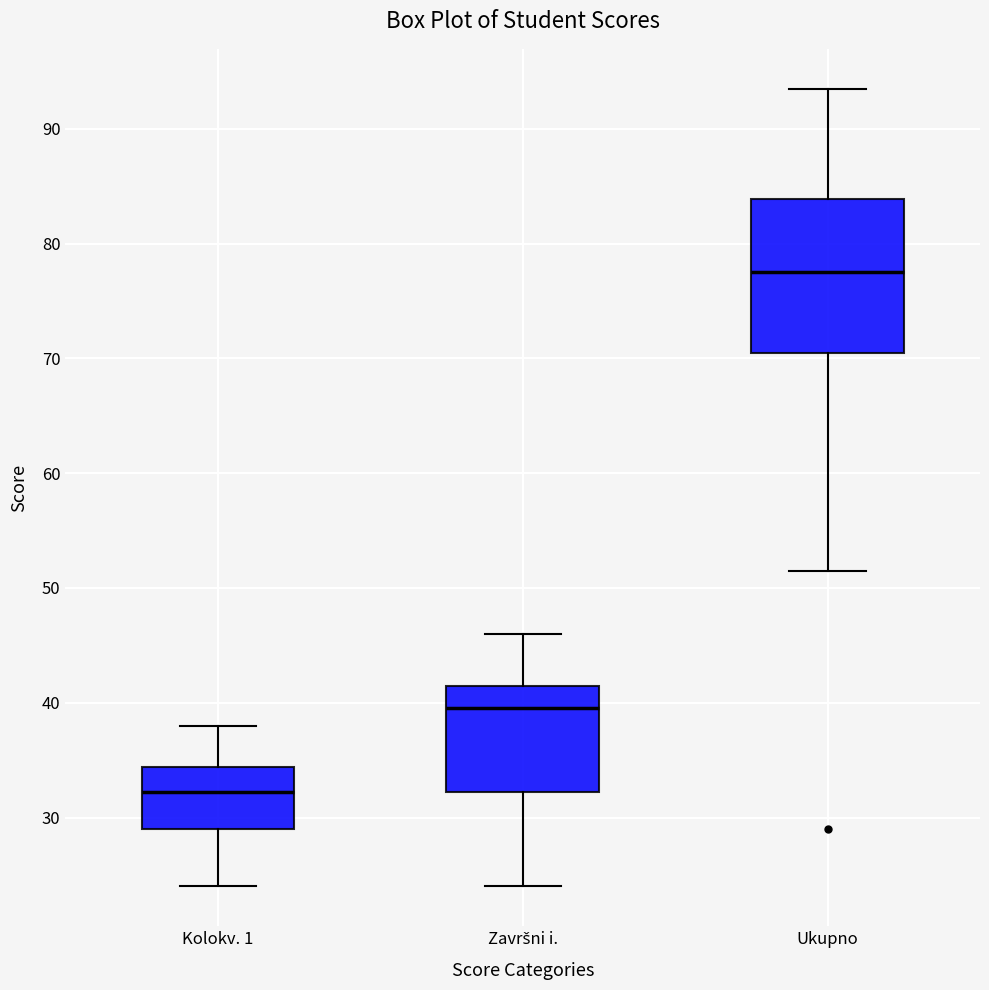

Where is the lower edge of the box for Kolokv. 1 on the y-axis? The values are not printed on the chart, so give them approximately, as read against the axis.

29